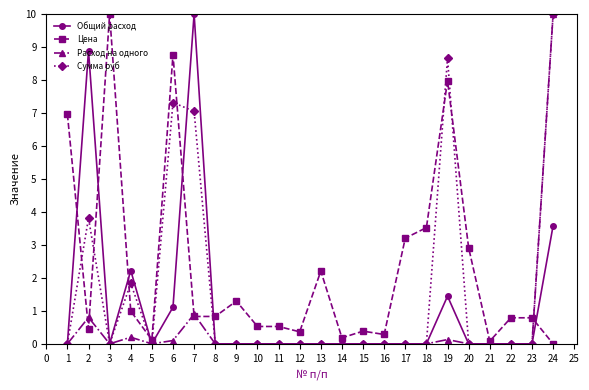

How many values in Цена are above zero?

23